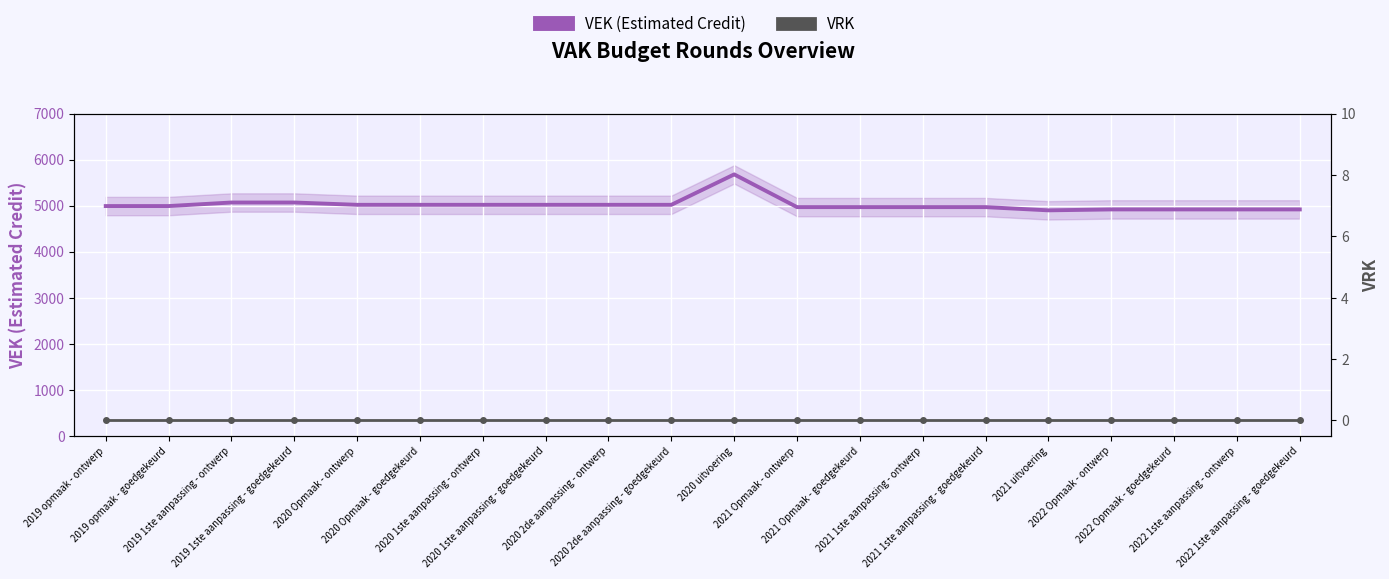

Rank the series at 2021 uitvoering from highest to lowest value.

VEK (Estimated Credit), VRK